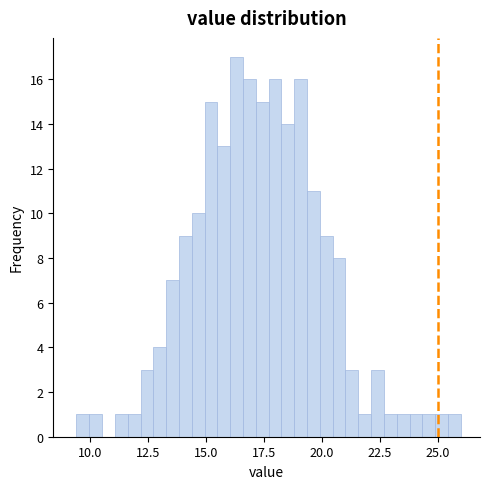

Around what value on the x-axis is the tallest bar? Give the approximate position of its centre, as read against the axis.

16.5